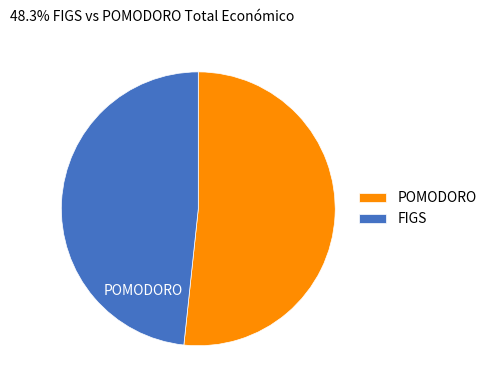

How many segments does this pie chart have?

2